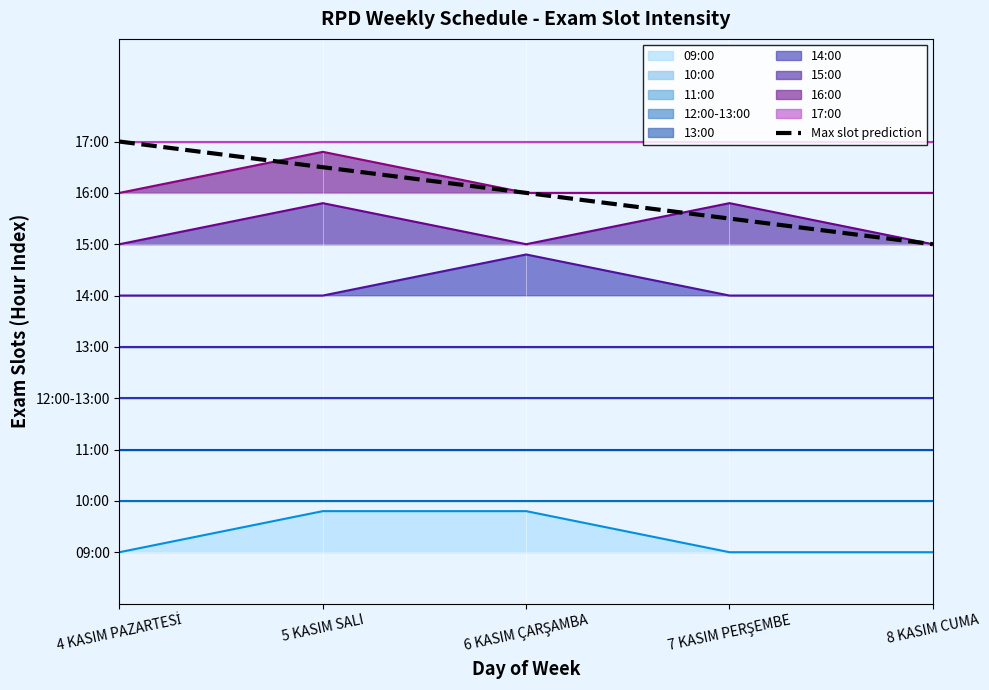

What is the label of the 5th point from the left?

8 KASIM CUMA